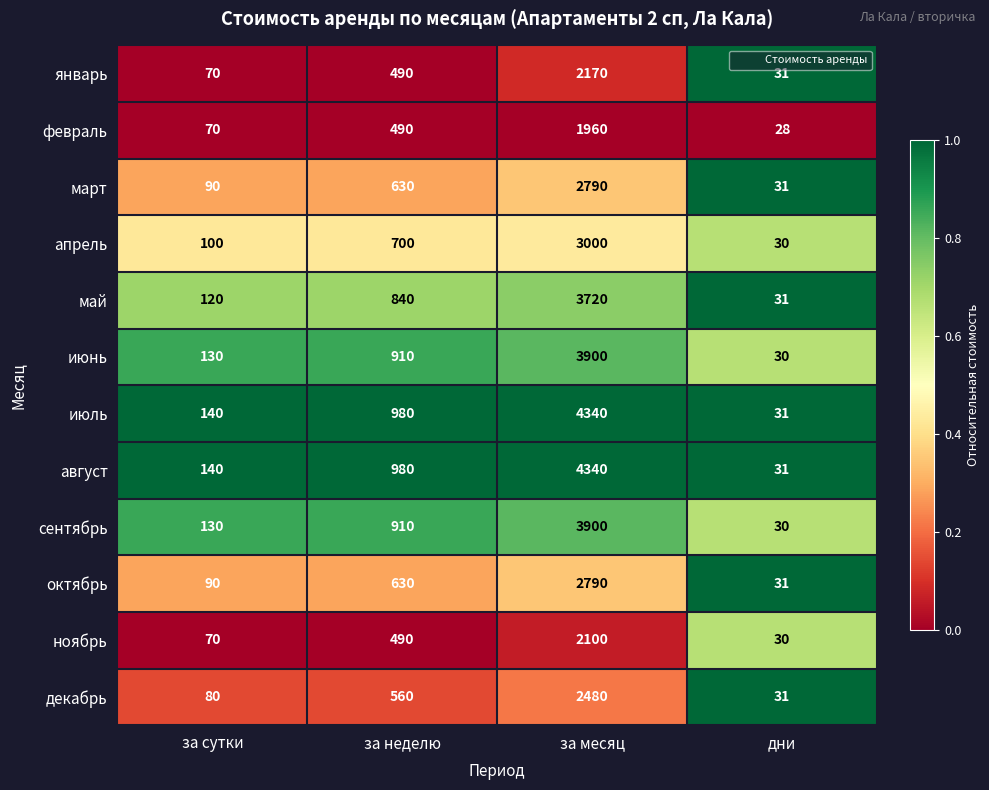

What is the sum of the июнь values at дни and за сутки?

160